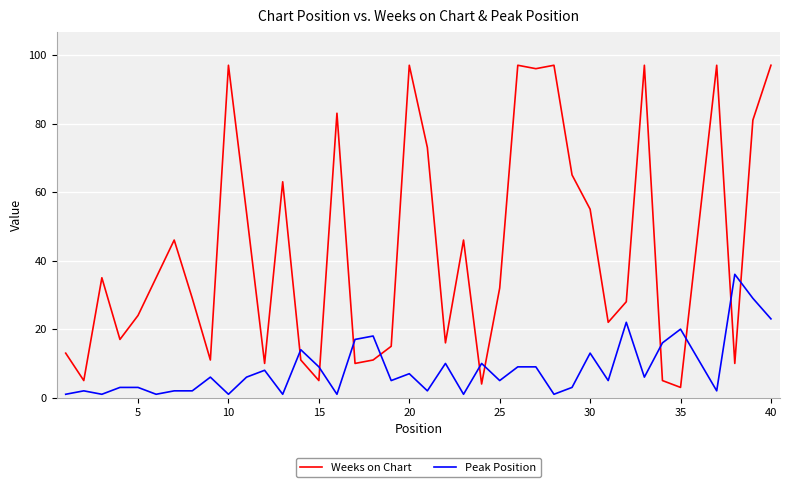

What is the maximum value shown in the chart?

97